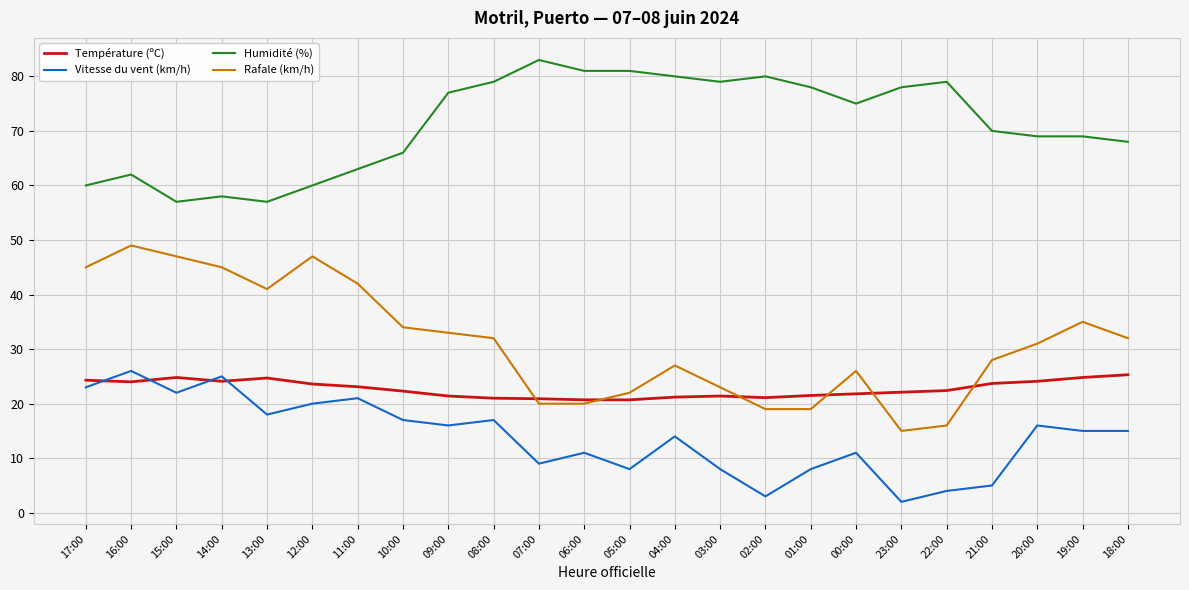

The Humidité (%) series shows 108.8 at 00:00. True or false?

False